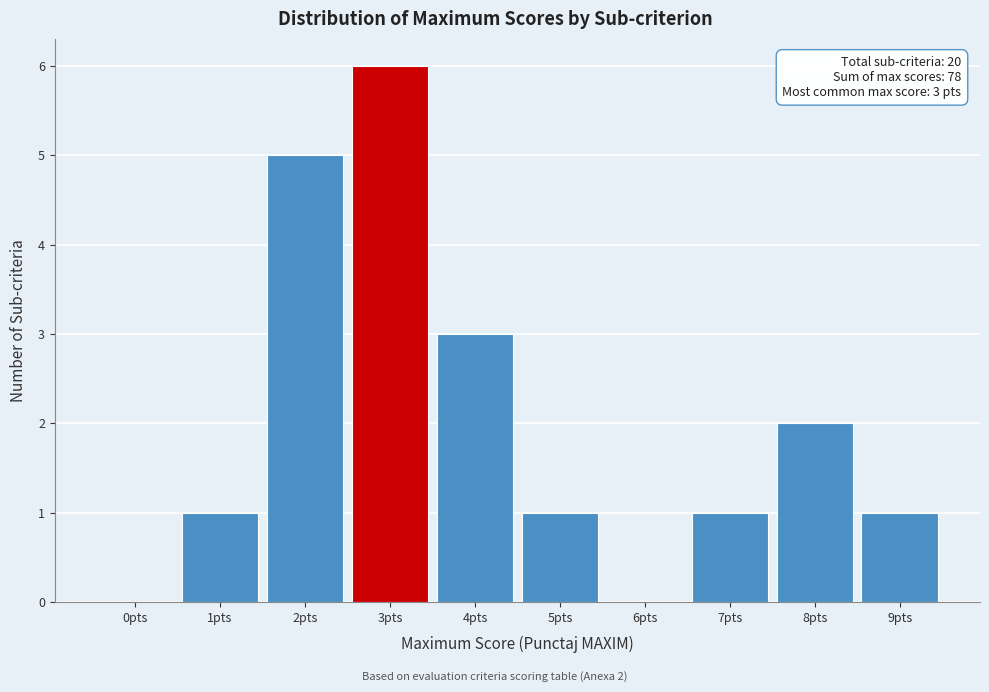

Reading left to right, extract all data points from this chart.

0pts=0	1pts=1	2pts=5	3pts=6	4pts=3	5pts=1	6pts=0	7pts=1	8pts=2	9pts=1